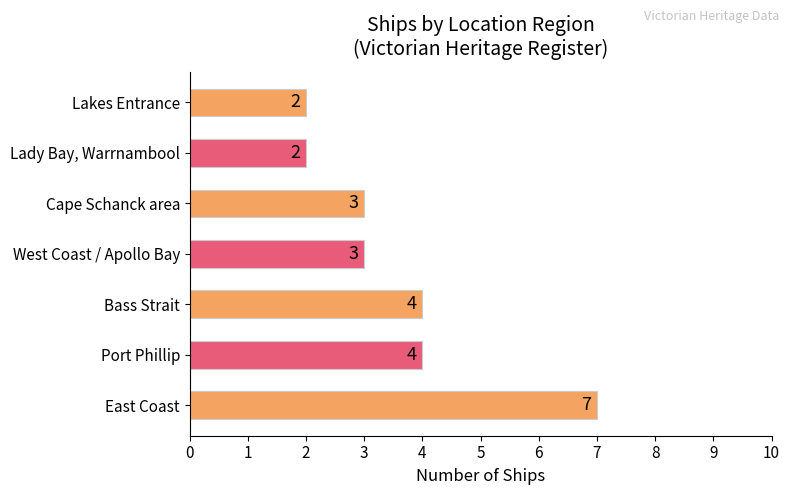

The chart shows a value of 4 at Bass Strait. True or false?

True